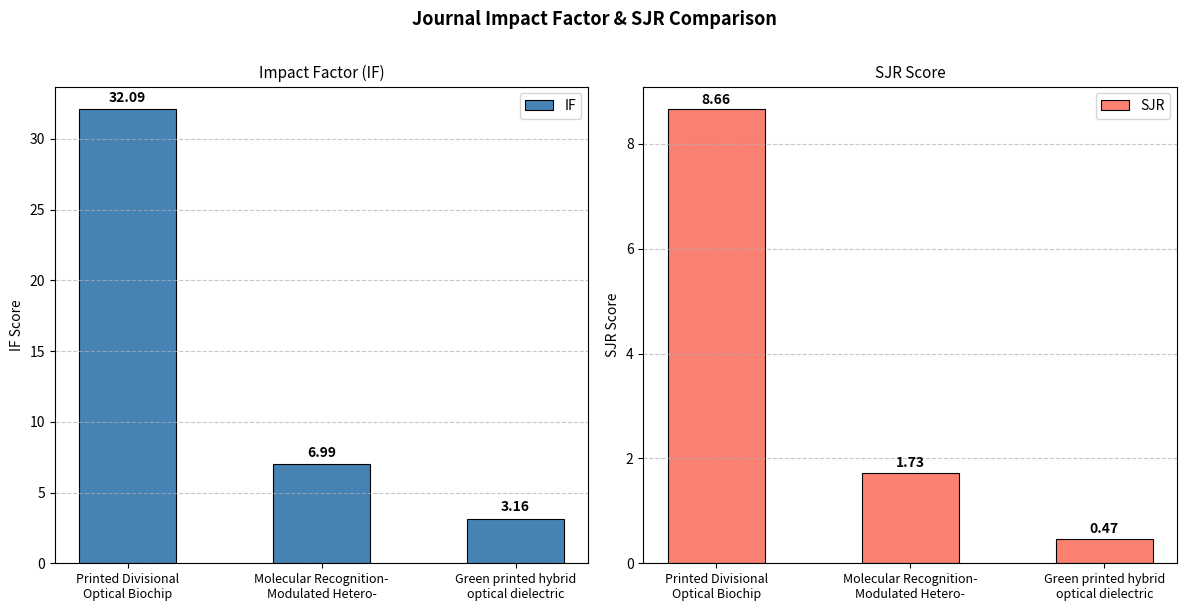

List the series in order of their peak value, highest first.

IF, SJR